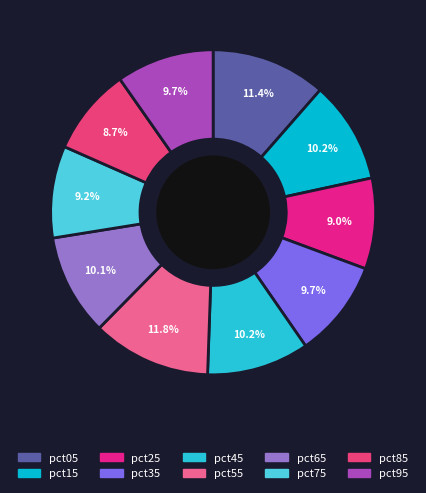

Which has a higher value, pct25 or pct55?

pct55